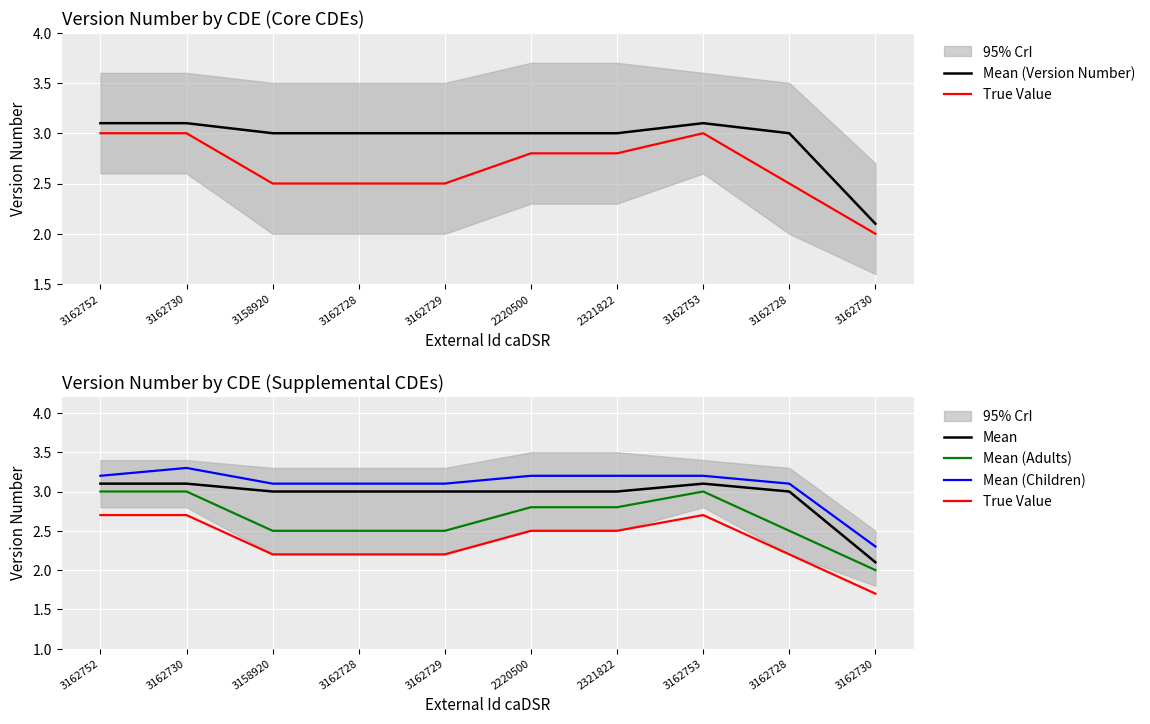

At which category does Mean (Adults) reach its first local peak?

3162753